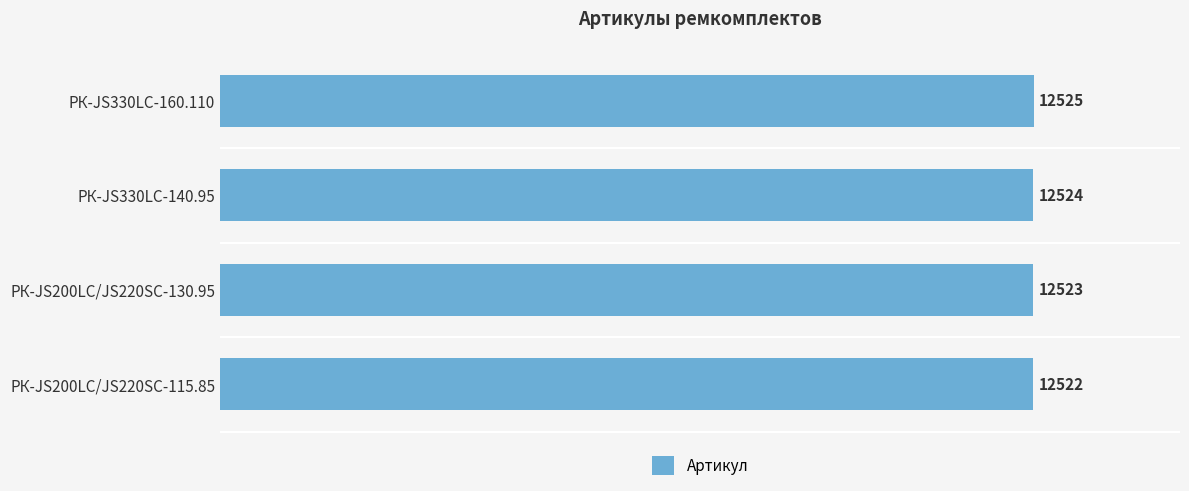

What is the difference between the maximum and minimum values?

3